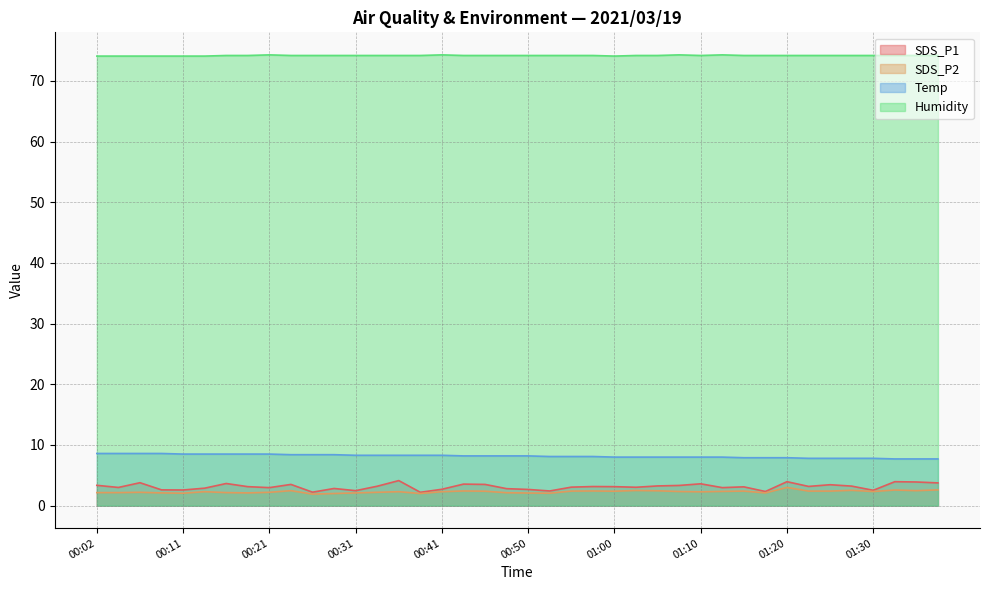

Between 01:13 and 01:30, which is larger?

01:13